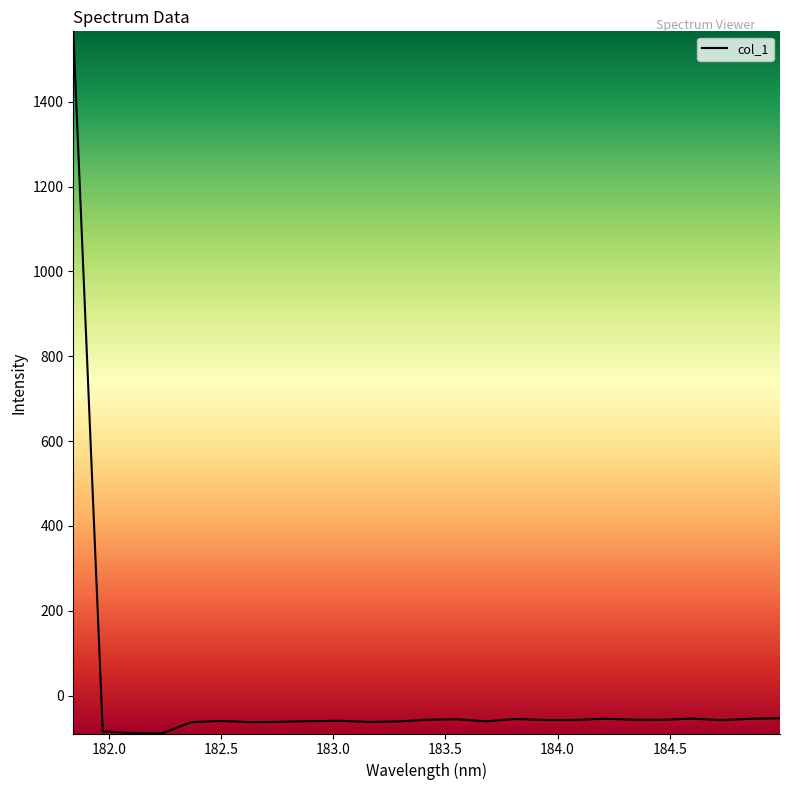

What is the difference between the maximum and minimum values?

1655.2